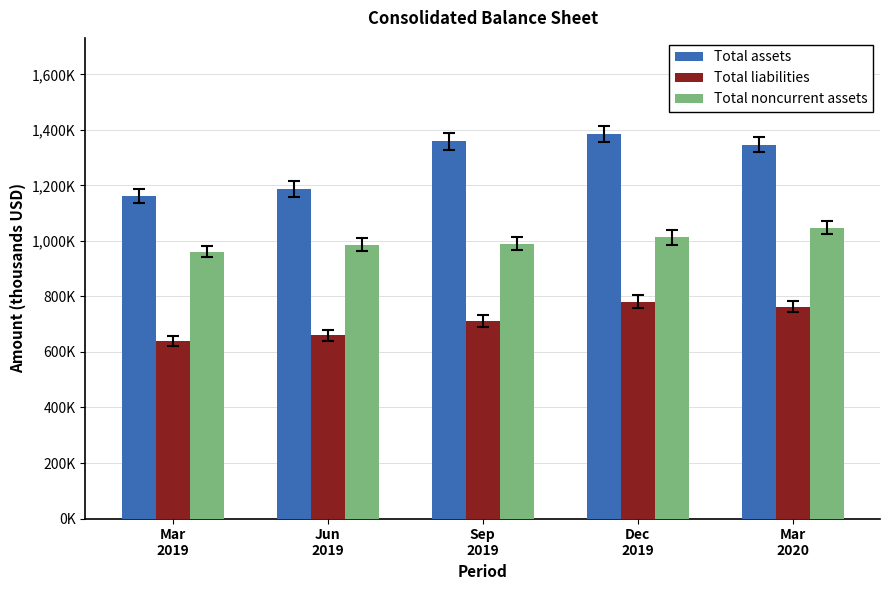

True or false: Total liabilities has a value of 344527 at Jun
2019.

False